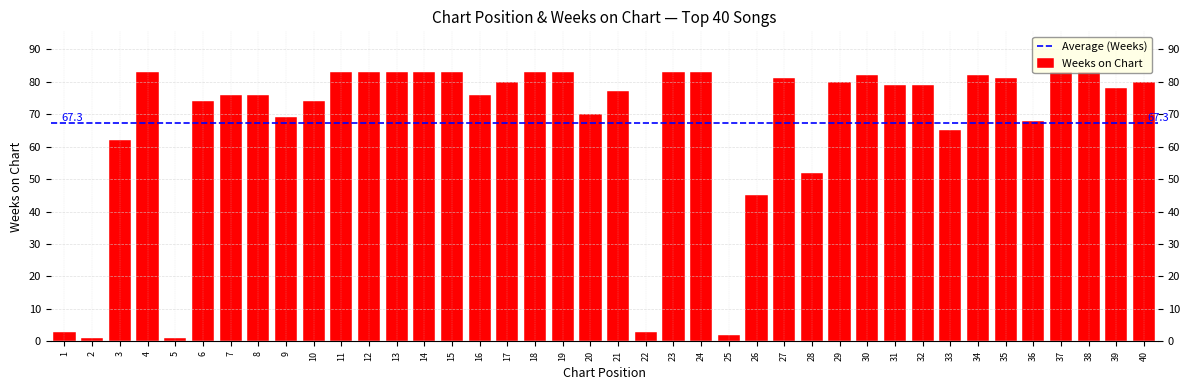

What is the smallest value displayed?

1